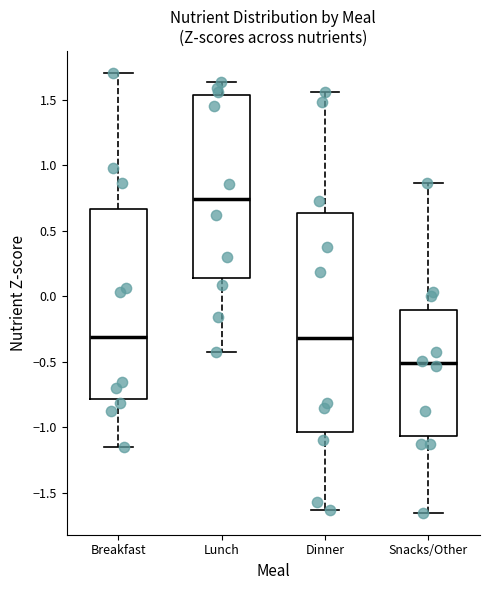

Which box's median line is the lowest?

Snacks/Other